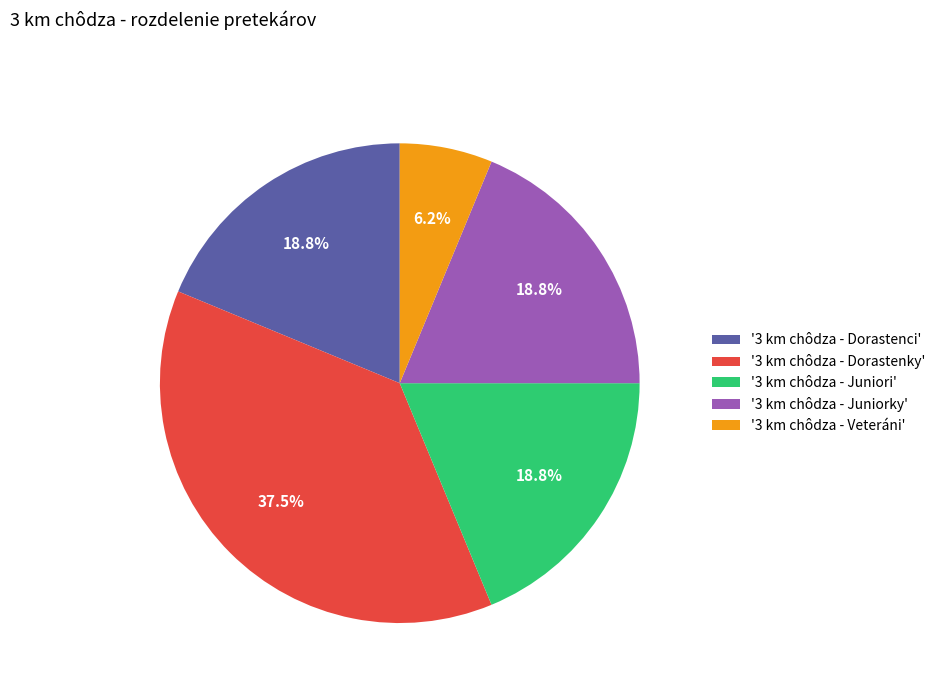

Does any single category account for the majority?

No